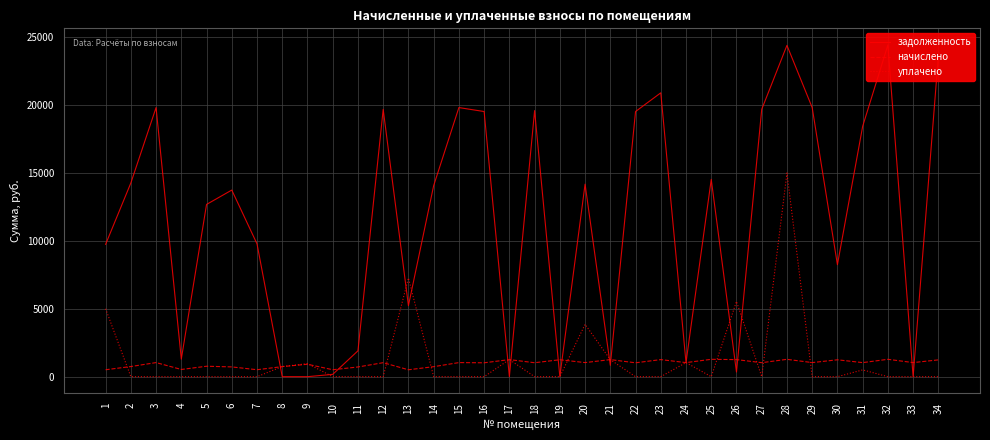

Where is the first local maximum for задолженность?

3